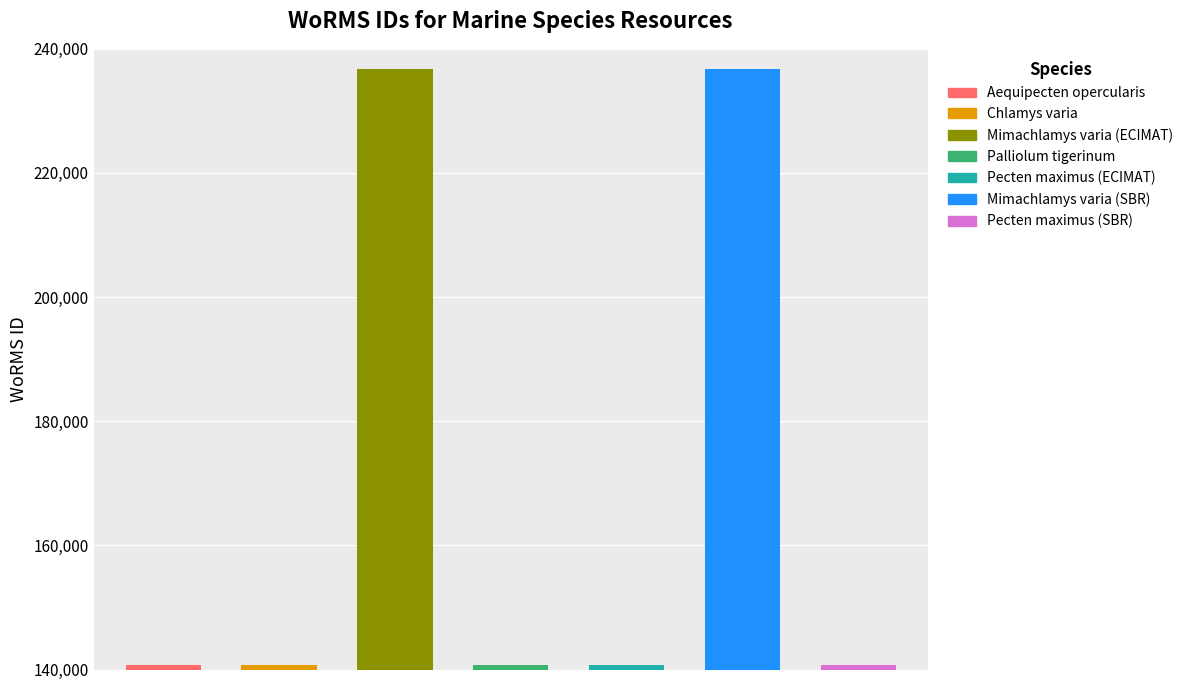

What is the sum of the values at Mimachlamys varia (ECIMAT) and Chlamys varia?

377415